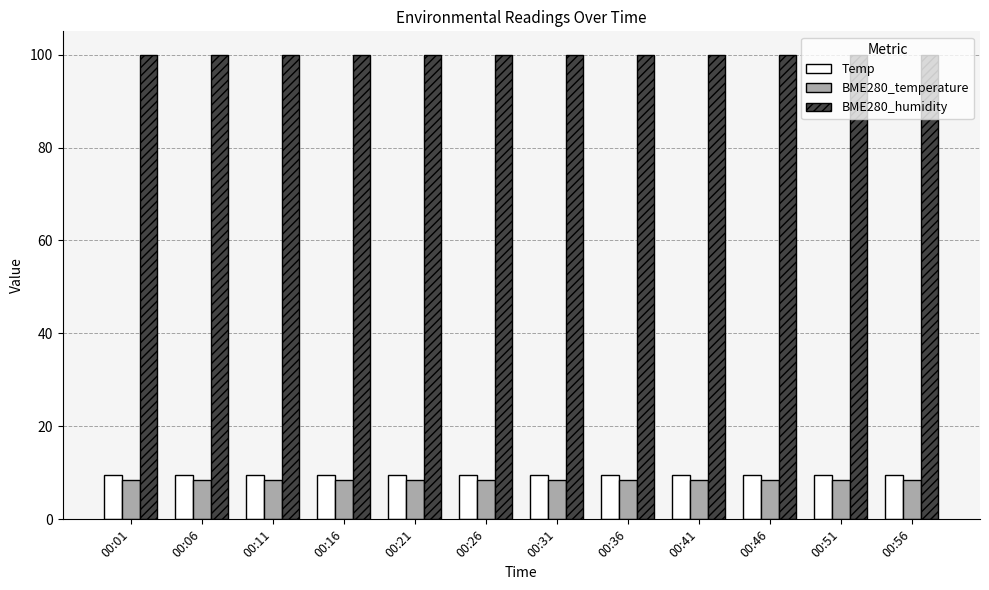

The value of Temp at 00:51 is 16.8. True or false?

False